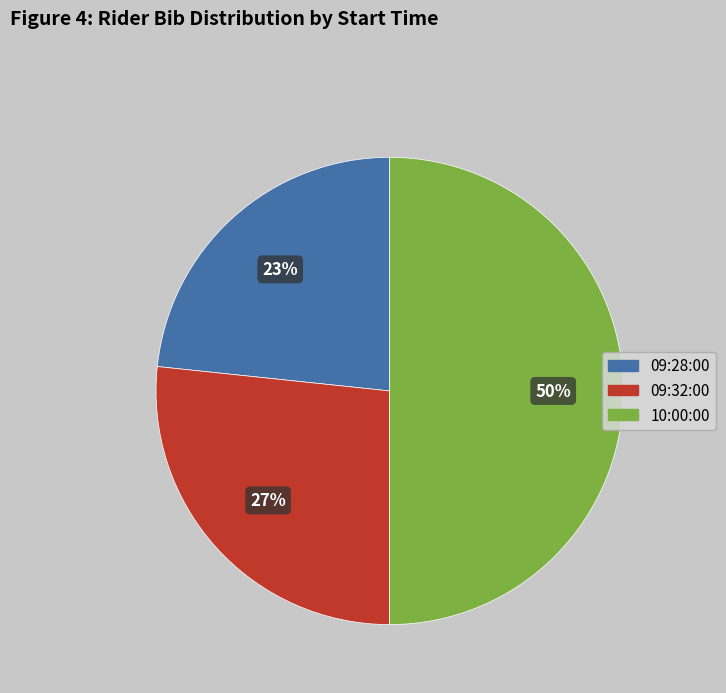

Which category has the biggest portion of the pie?

10:00:00